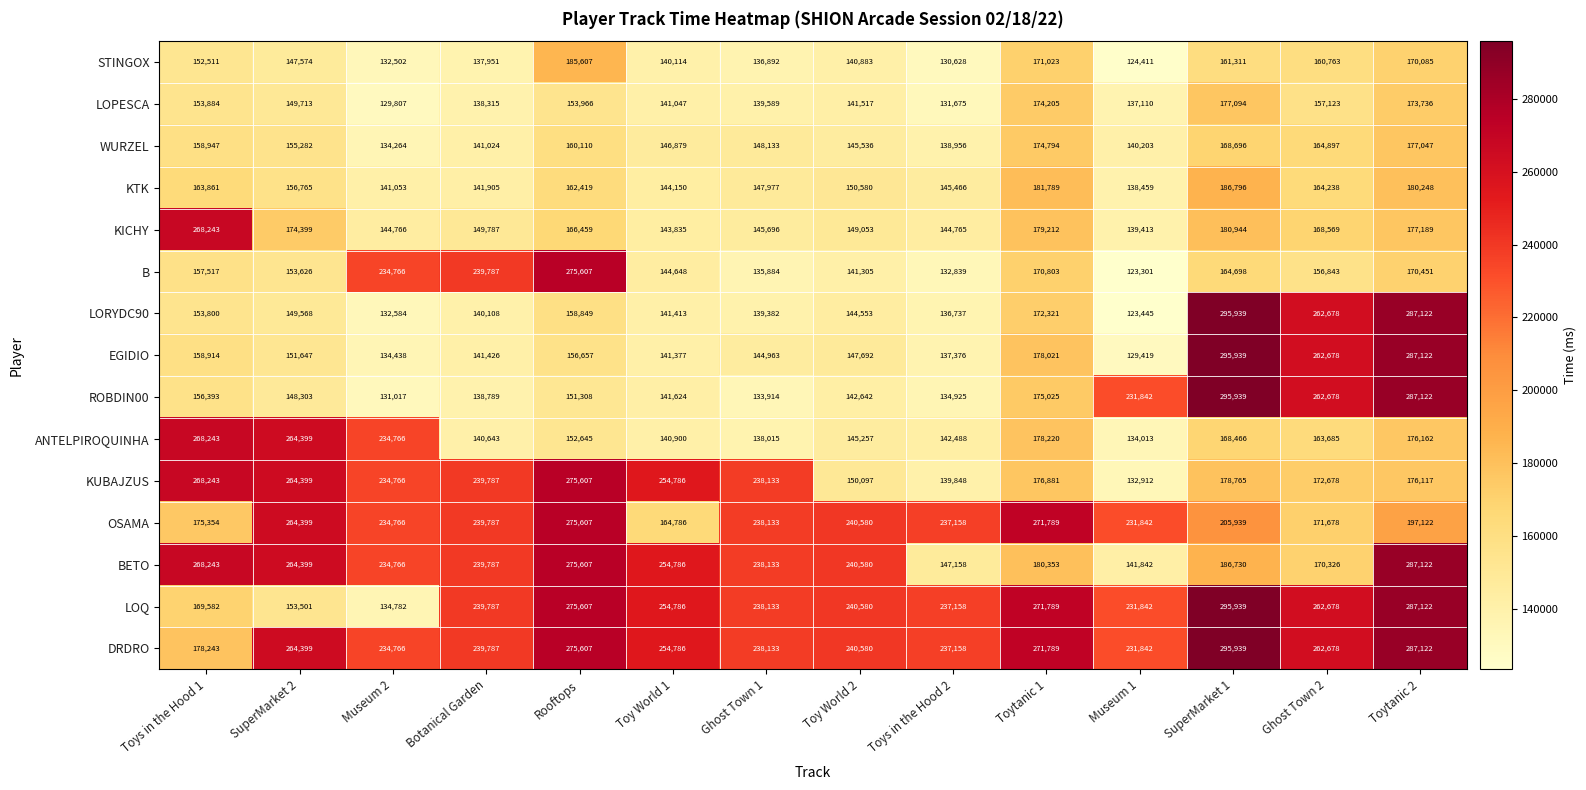

Which series changed the most between SuperMarket 2 and Ghost Town 2?

ROBDIN00